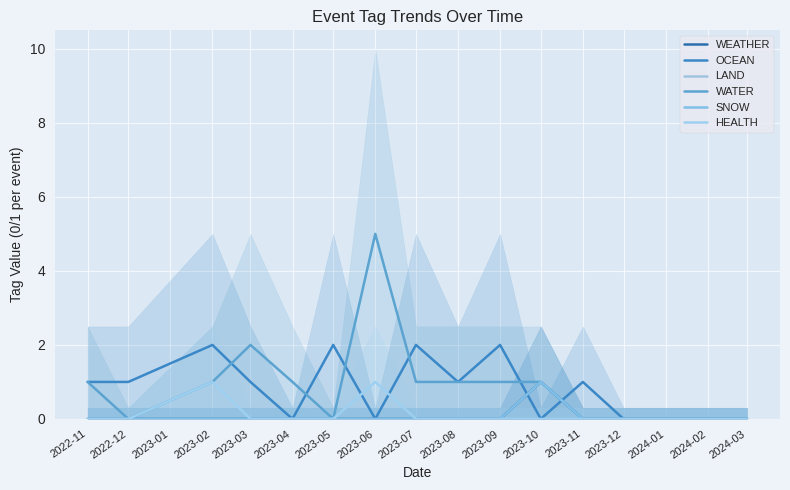

What is the difference between the WATER values at 2023-03 and 2023-05?

2